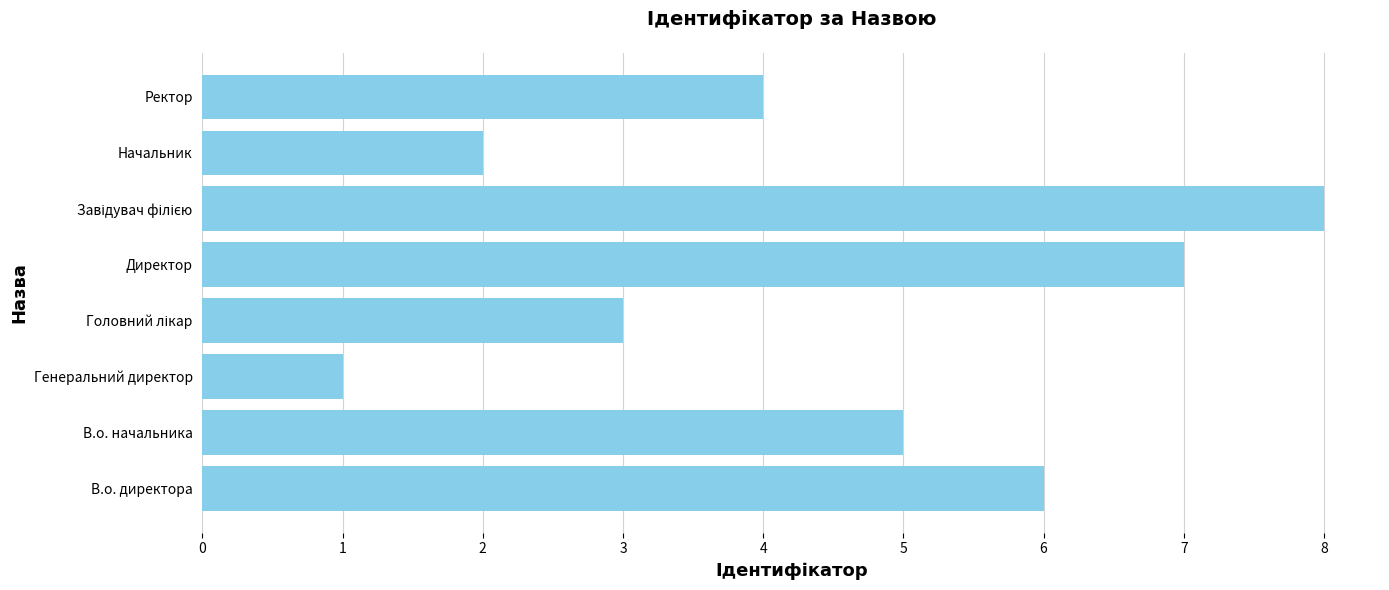

What is the difference between the maximum and minimum values?

7